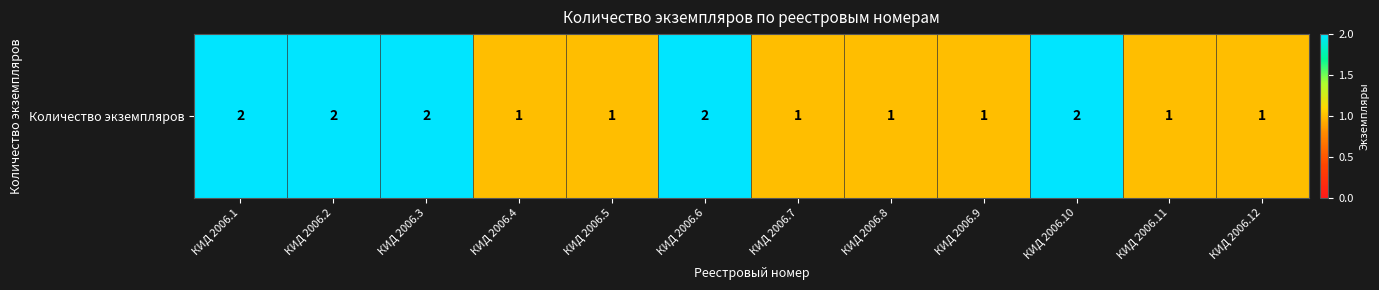

What value does the data have at КИД 2006.1?

2